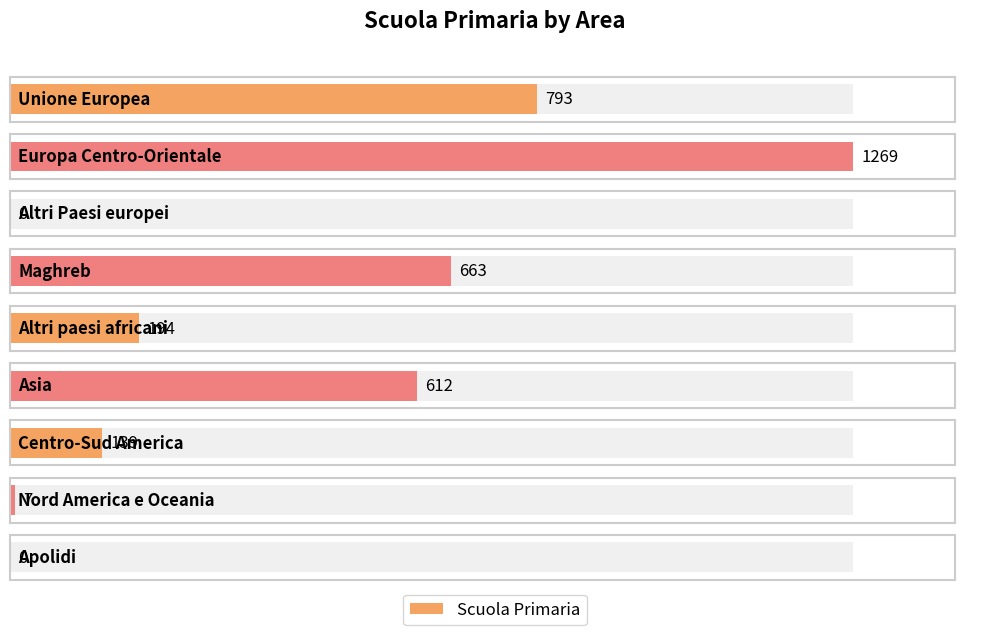

Is it true that the value at Europa Centro-Orientale is 2121?

False